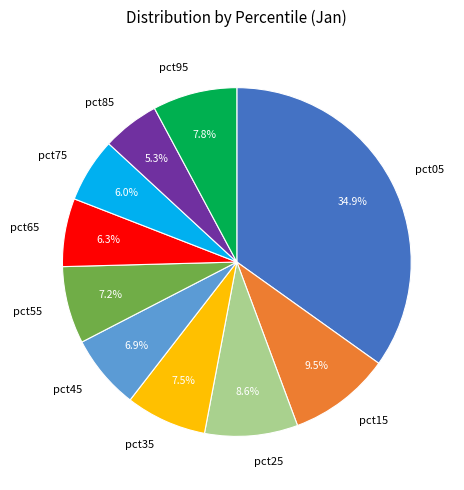

Which has a higher value, pct65 or pct95?

pct95